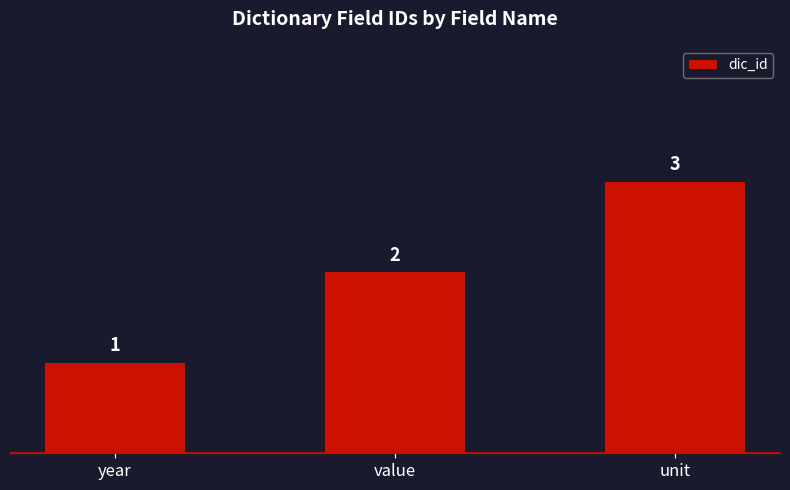

Read the value at value.

2